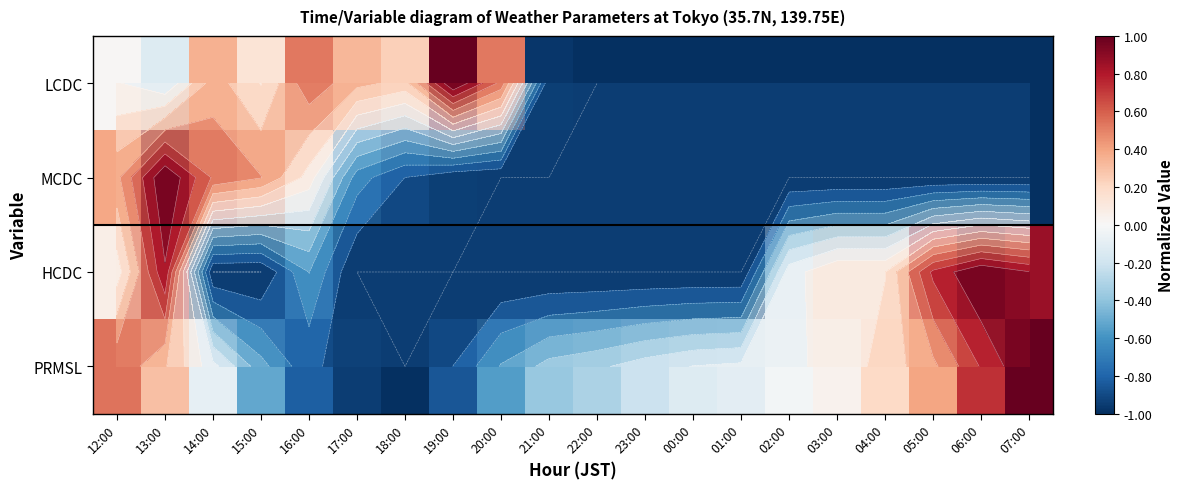

The value of HCDC at 13:00 is 1.2. True or false?

False